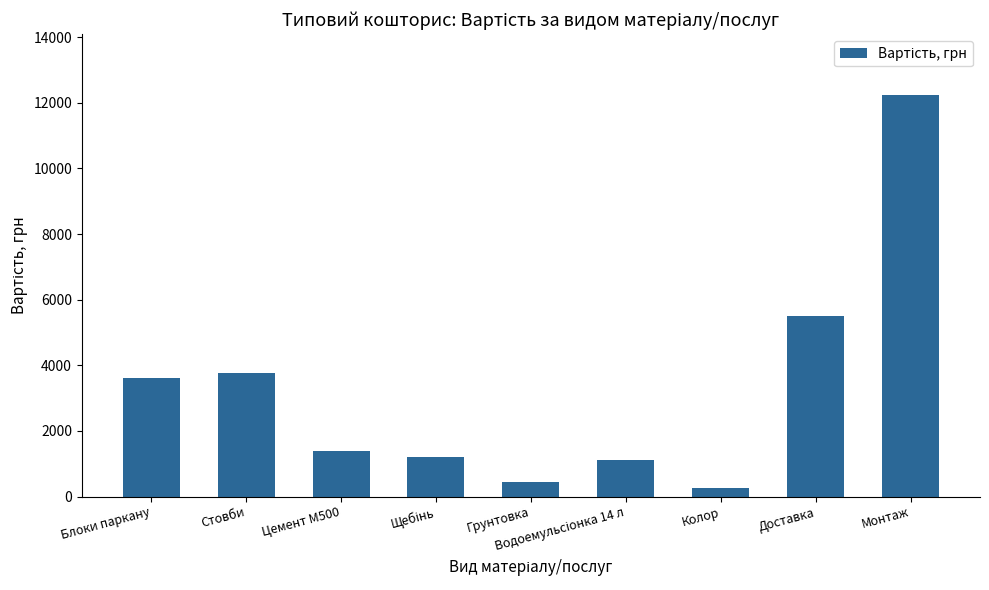

What is the change in value from Блоки паркану to Стовби?

+125